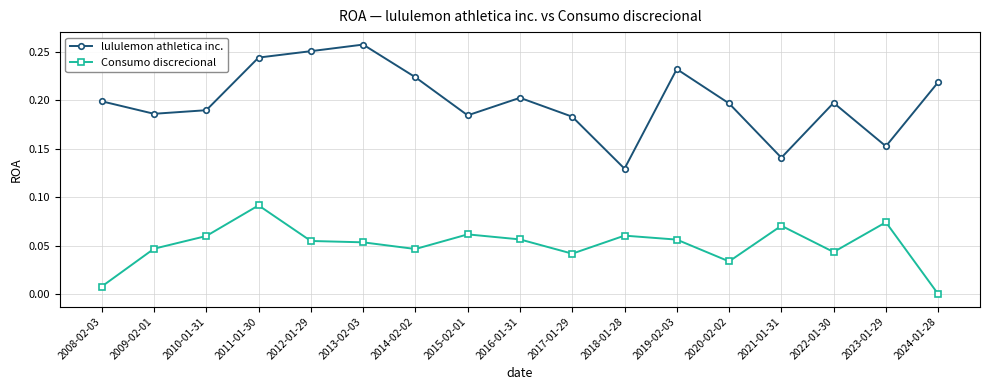

At which category is the sum across all series the highest?

2011-01-30